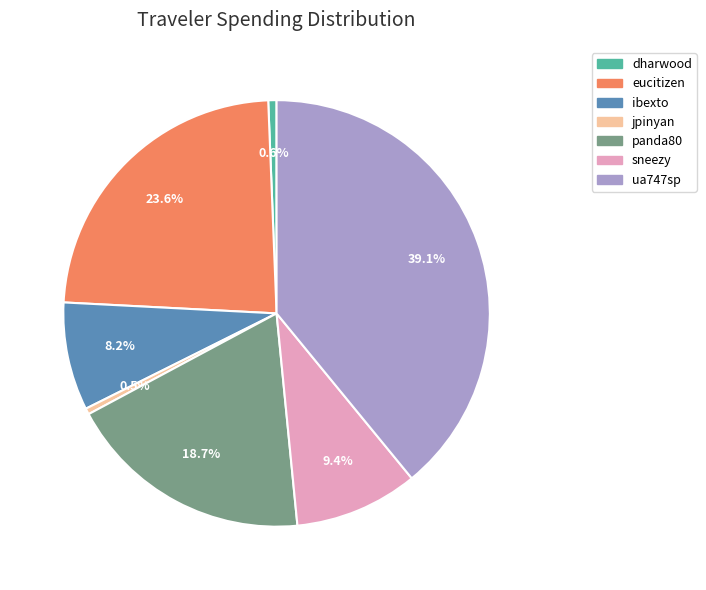

Is there a majority slice in this chart?

No